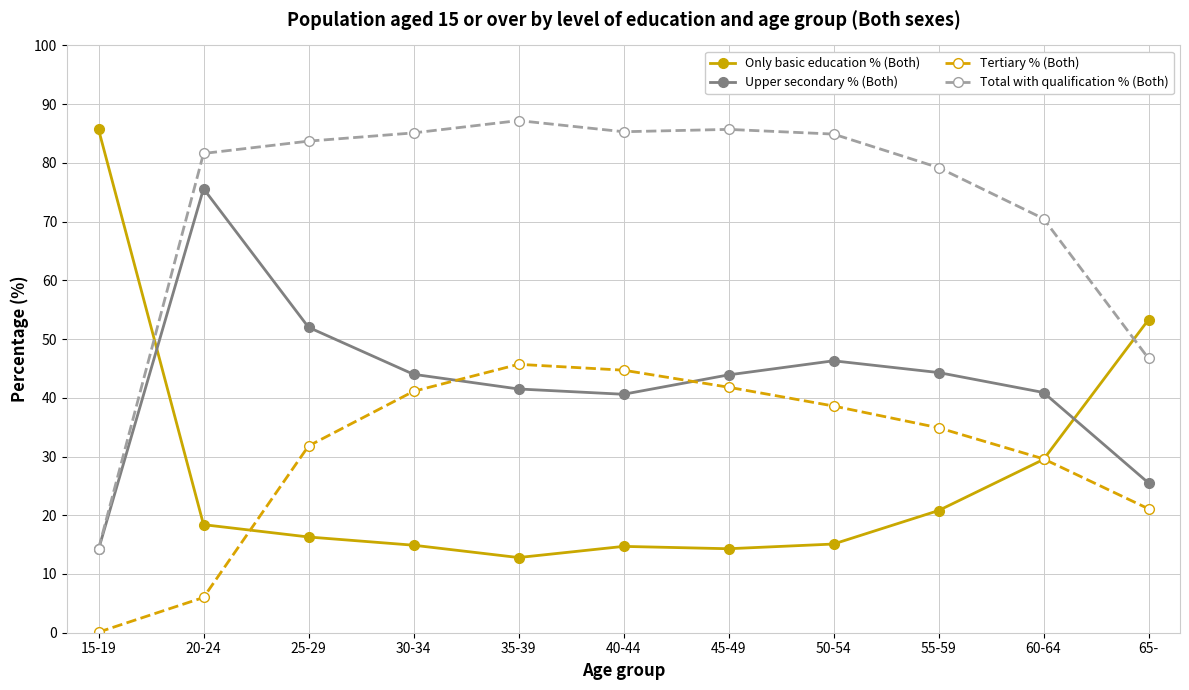

What is the smallest value displayed?

0.1